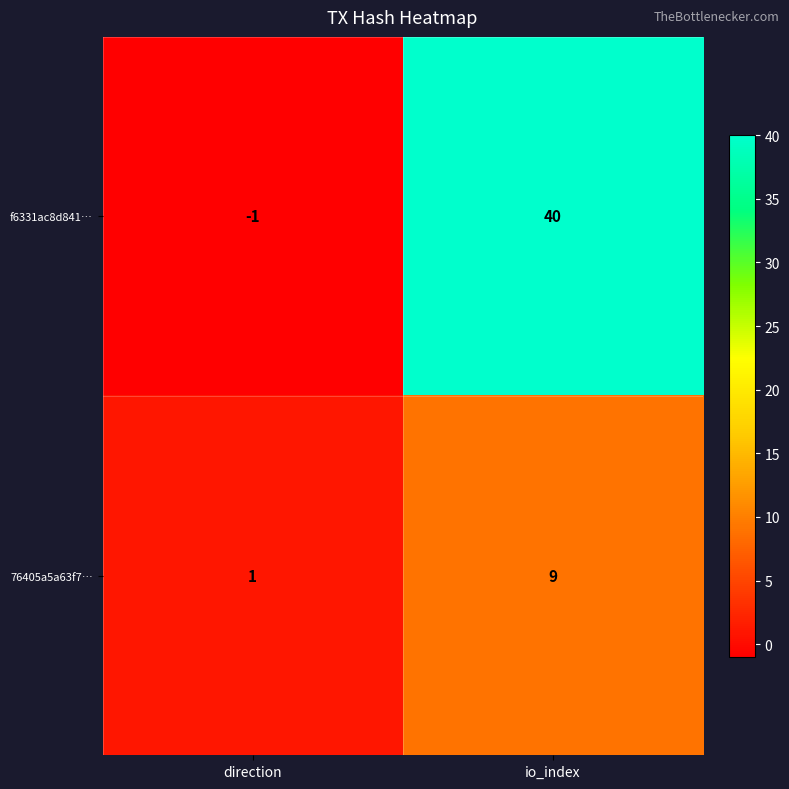

Which label corresponds to the largest value in the chart?

io_index